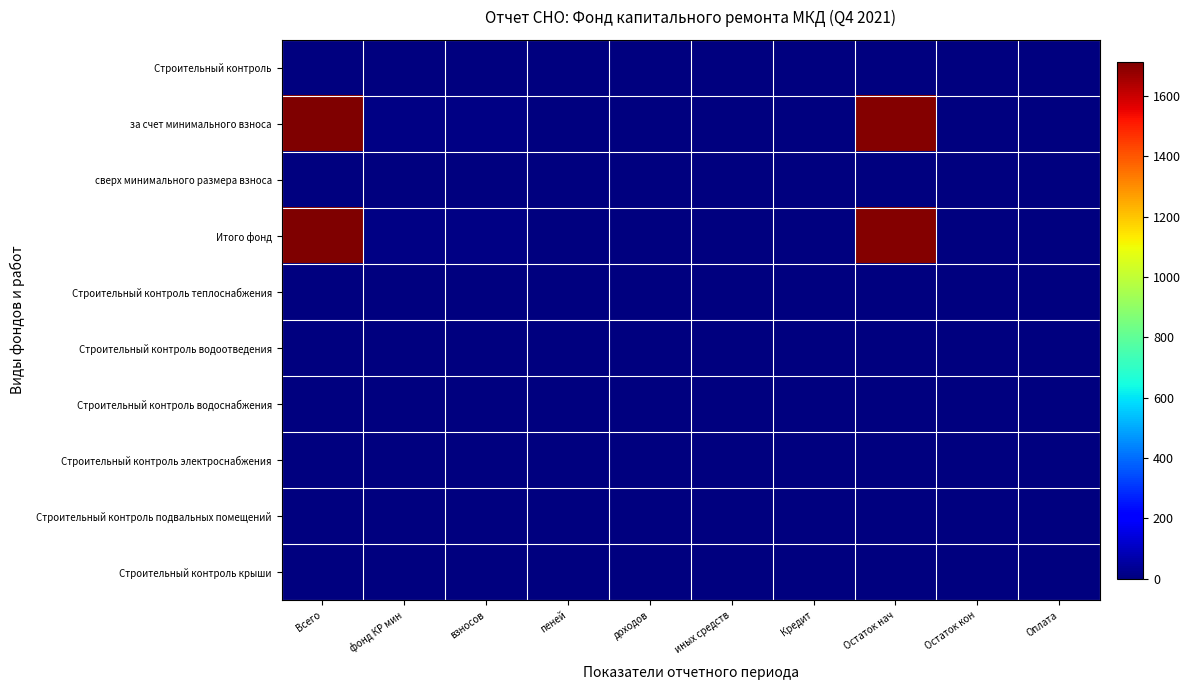

Which series has the largest range (max minus min)?

за счет минимального взноса